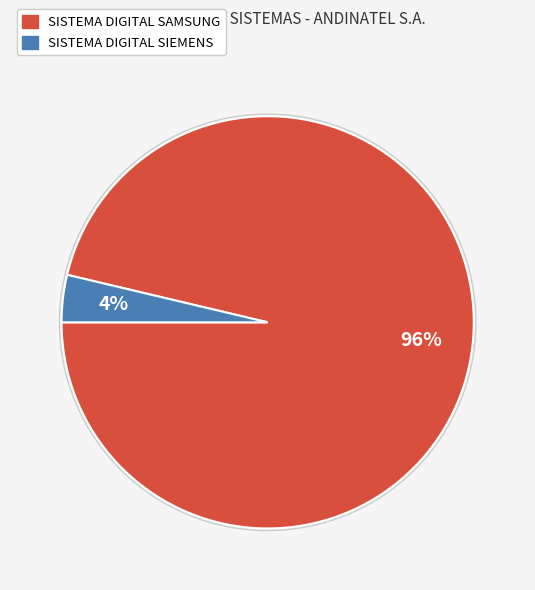

The SISTEMA DIGITAL SIEMENS slice represents 15% of the pie. True or false?

False